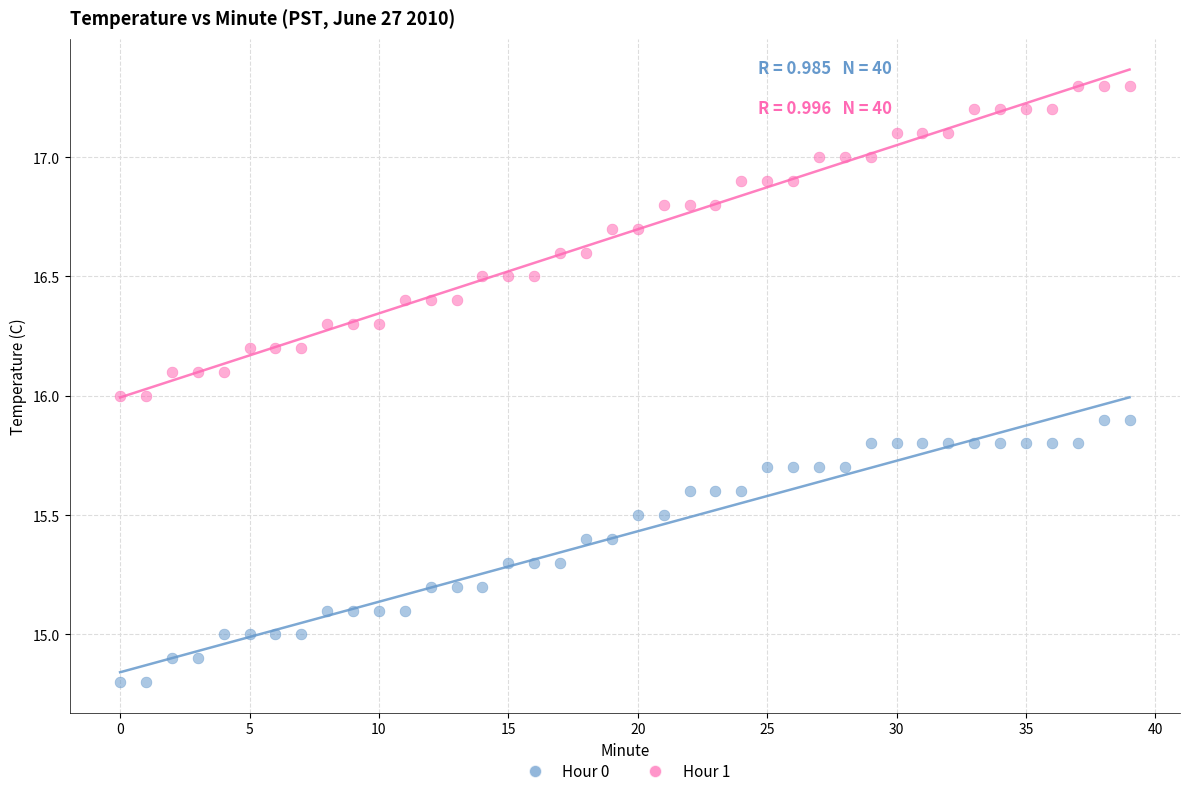

Which series reaches the maximum Y coordinate?

Hour 1